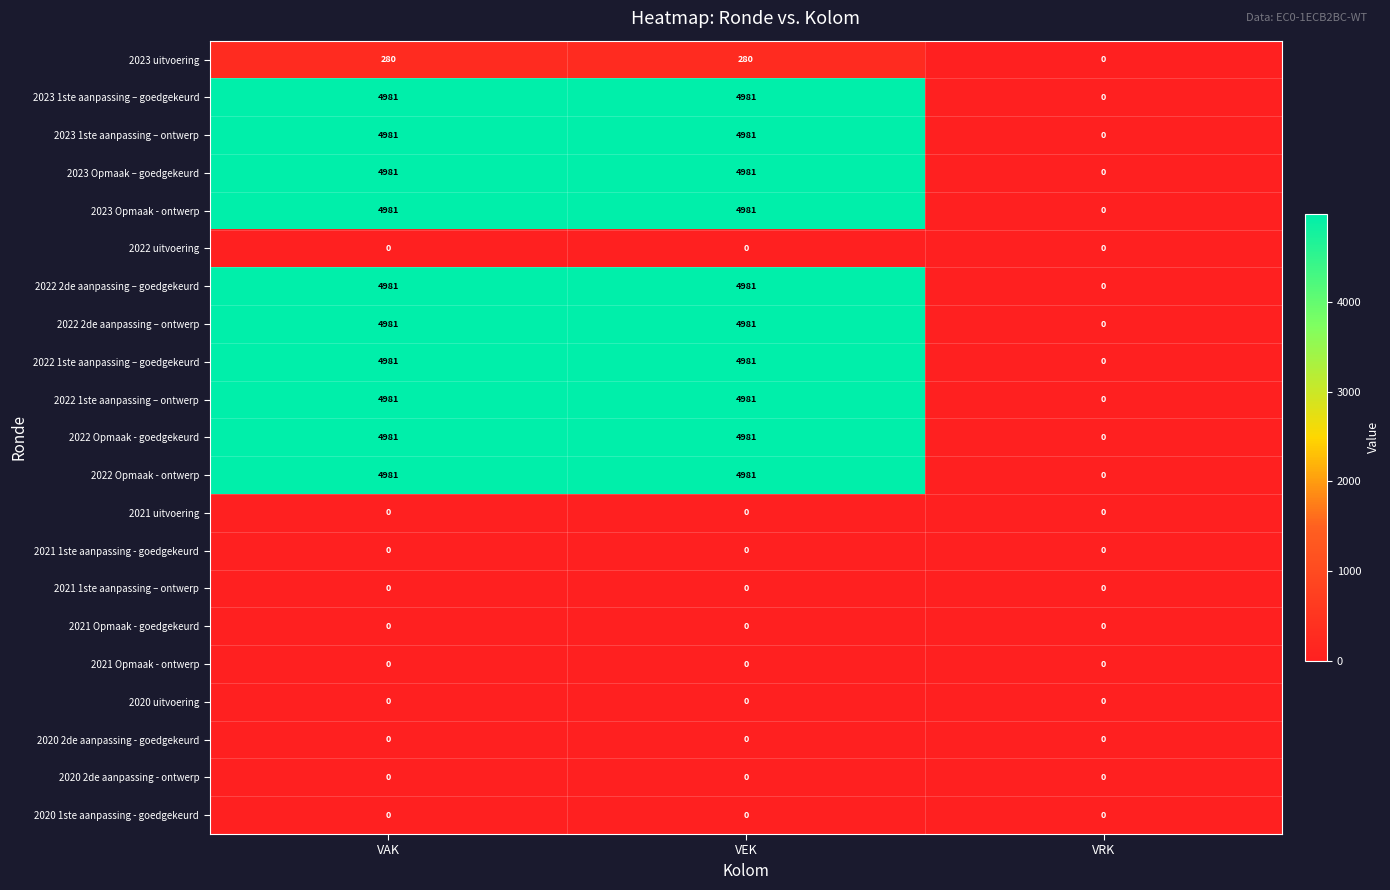

Read the 2022 Opmaak - goedgekeurd value at VAK.

4981